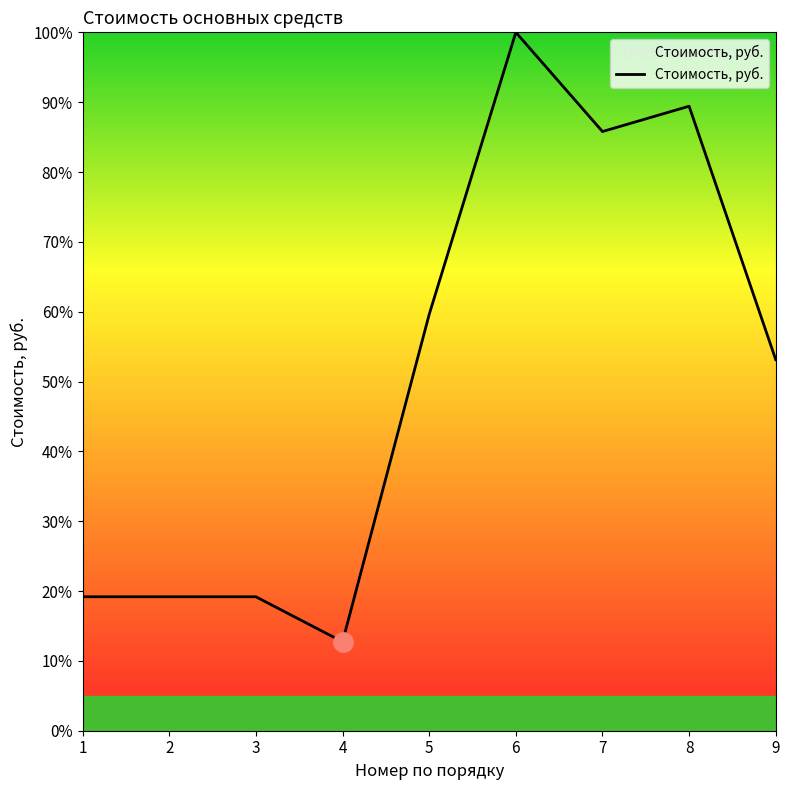

Which has a higher value, 5 or 3?

5